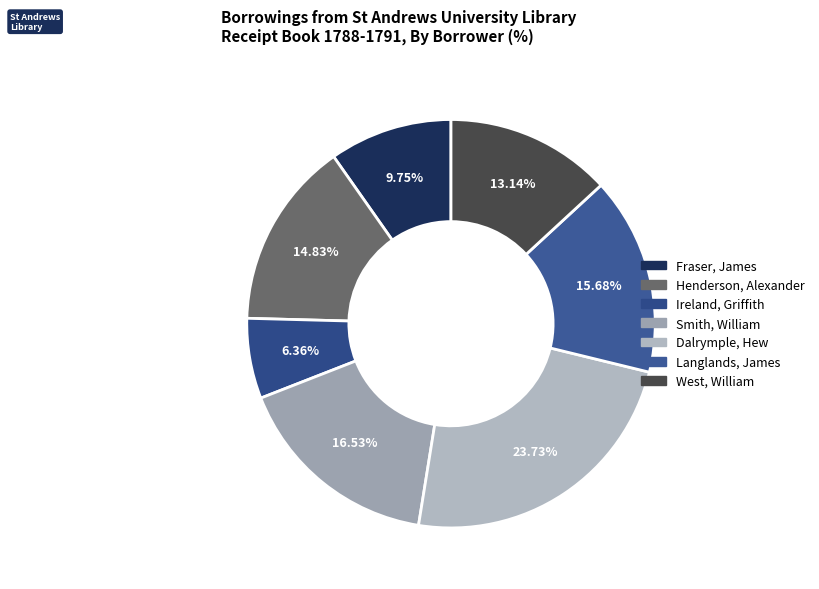

To the nearest percent, what is the difference between the Smith, William and Ireland, Griffith slice percentages?

10%